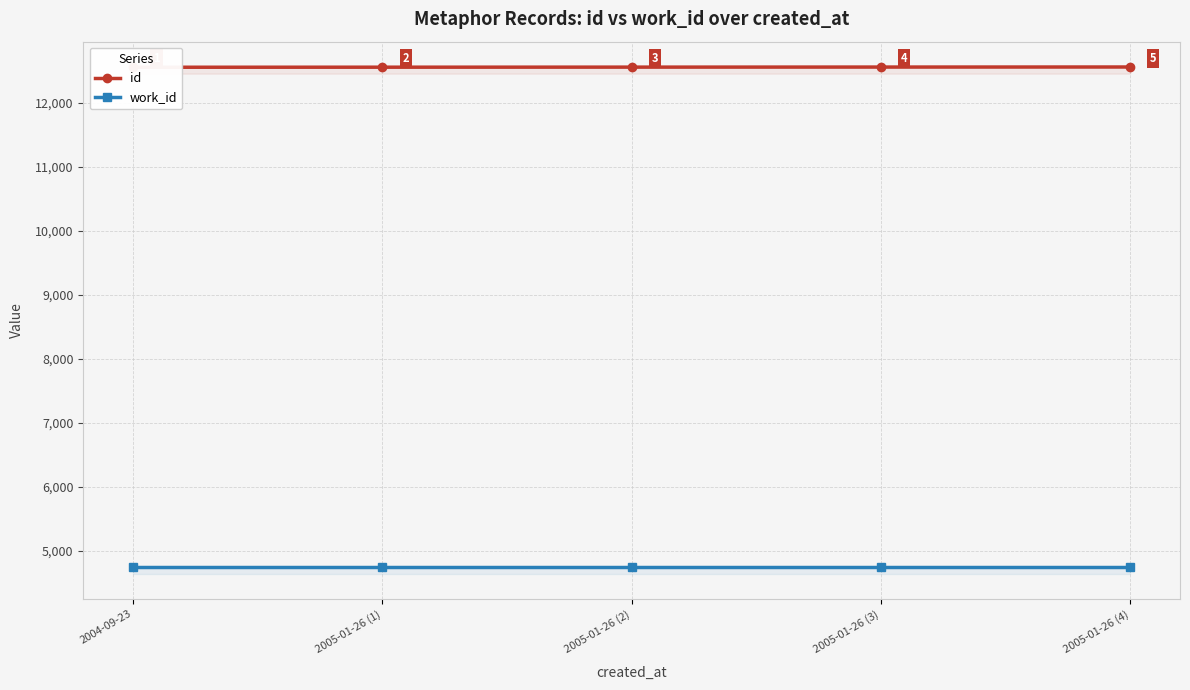

Is it true that id equals 6331 at 2005-01-26 (2)?

False